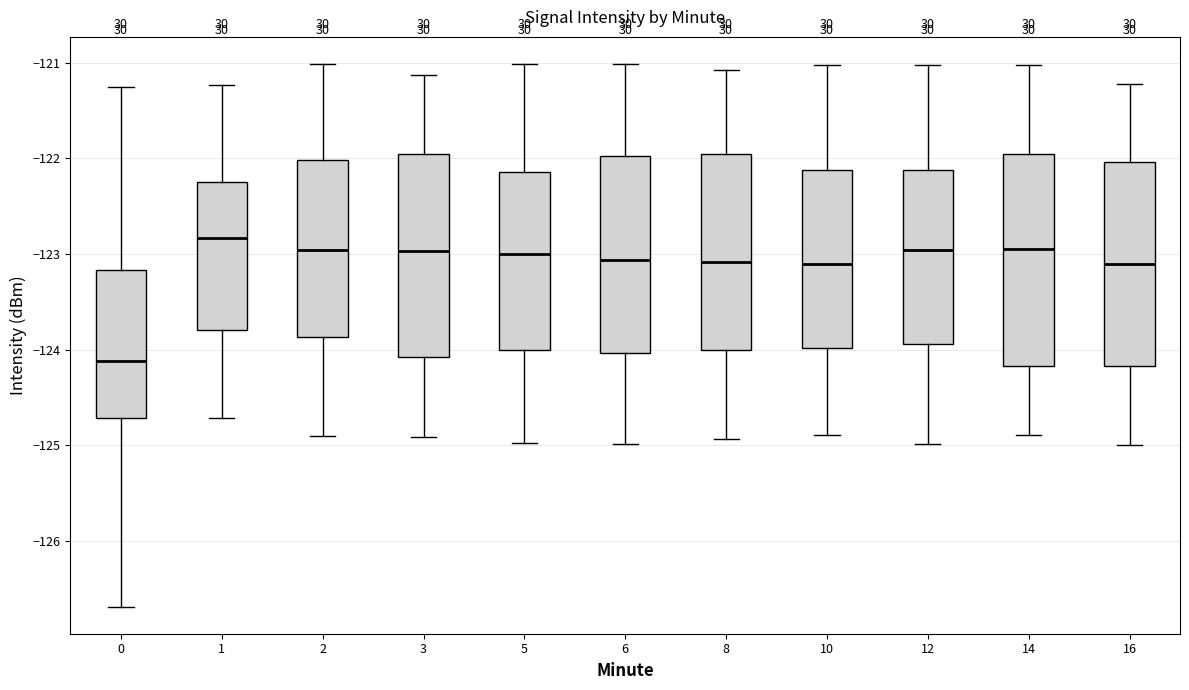

Where does the upper whisker of the box at x = 16 end on the y-axis? The values are not printed on the chart, so give them approximately, as read against the axis.

-121.2